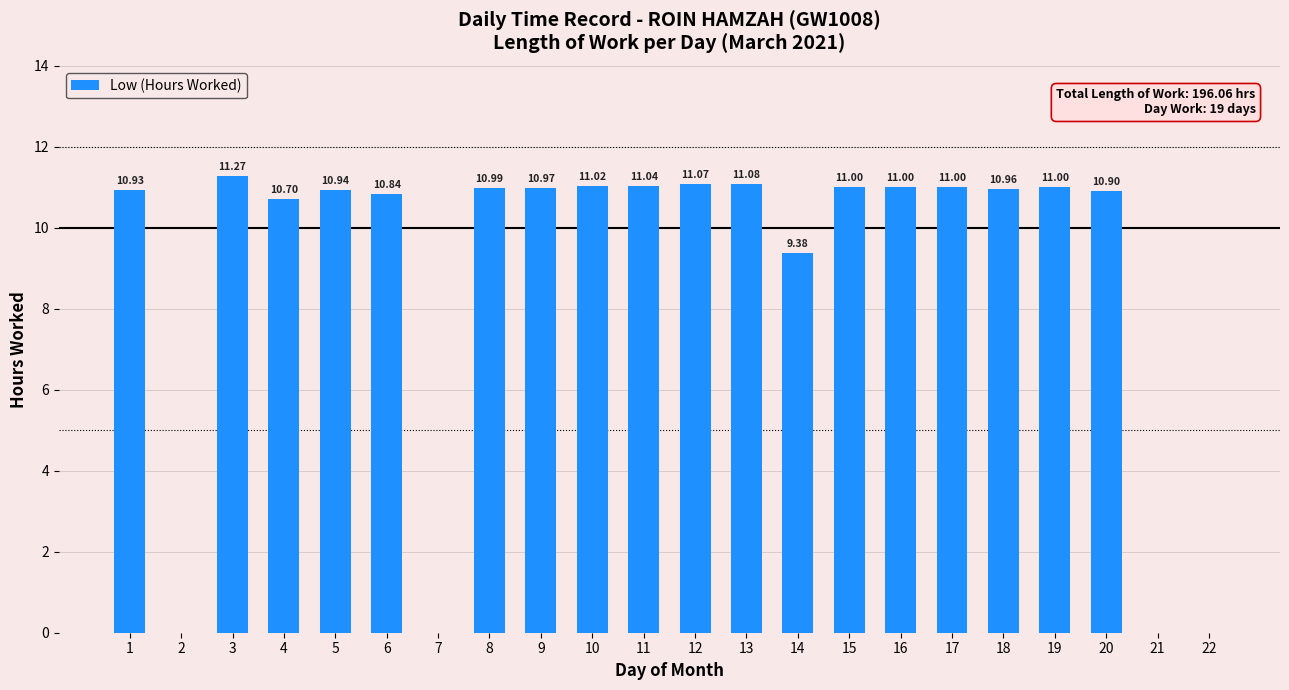

How many values are above zero?

18